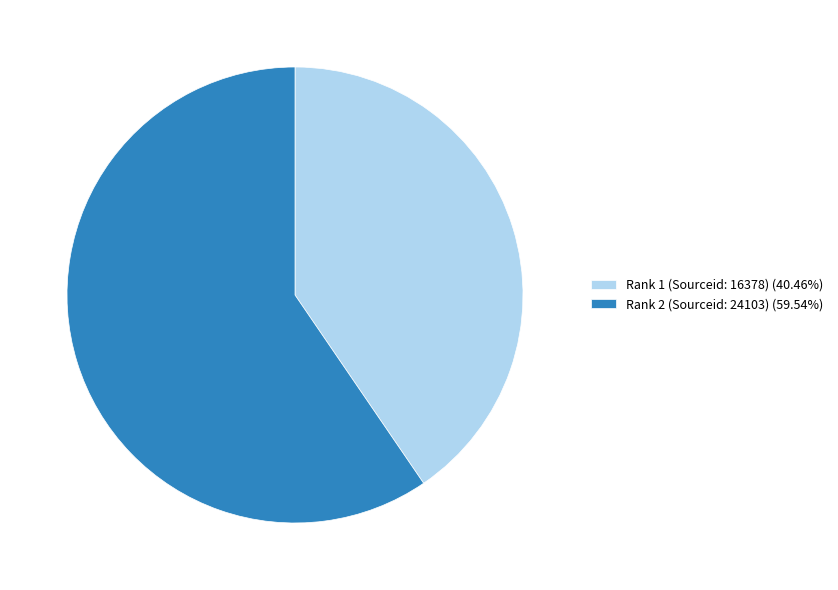

How many slices are in this pie chart?

2